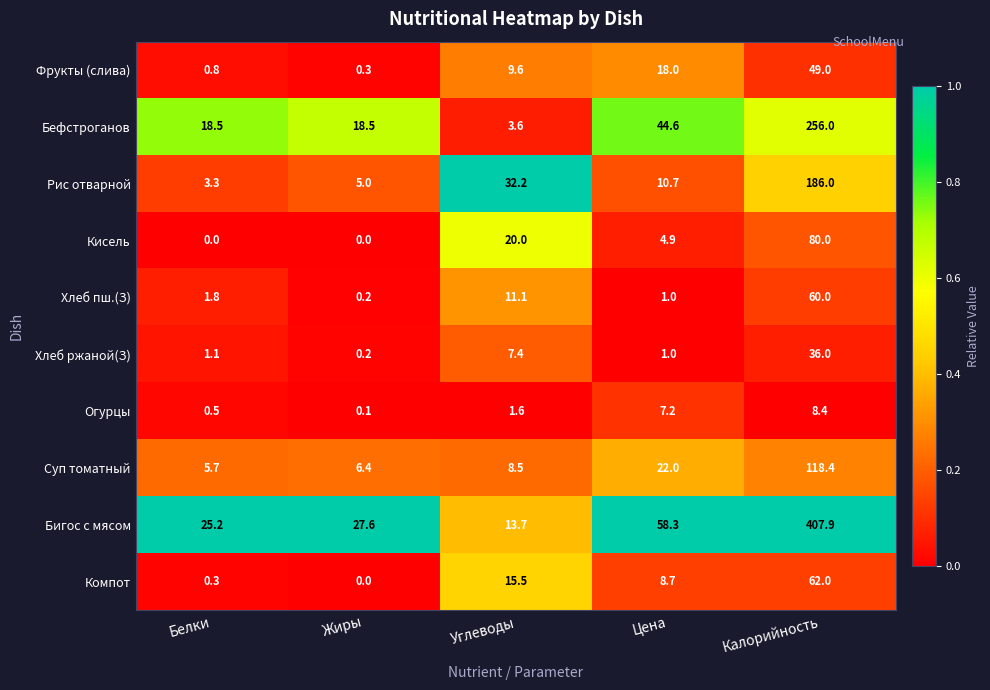

What is the sum of the Бигос с мясом values at Жиры and Белки?

52.8